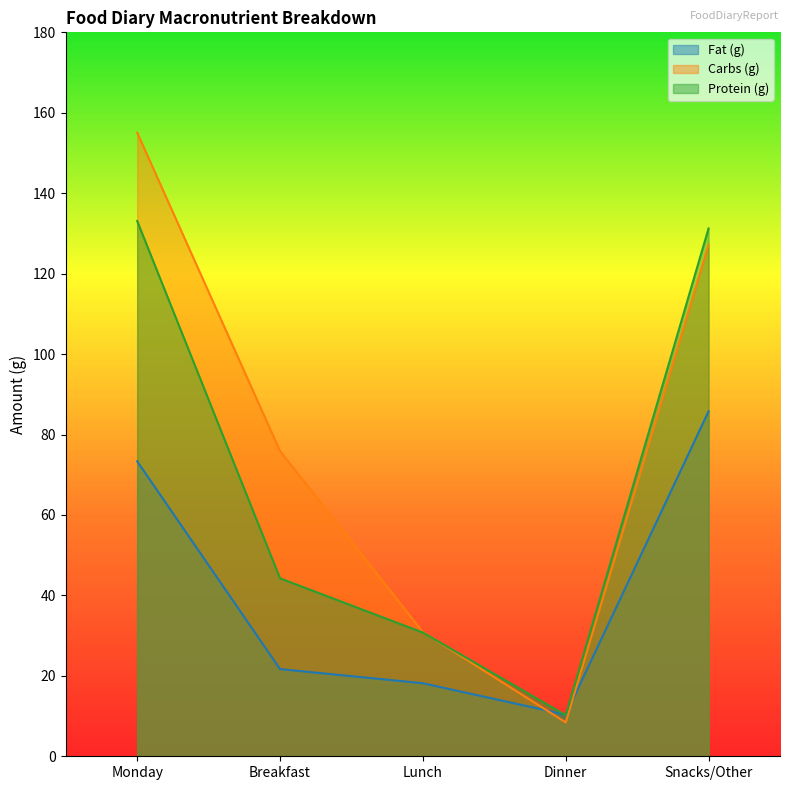

Is it true that Fat (g) equals 73.3 at Monday?

True